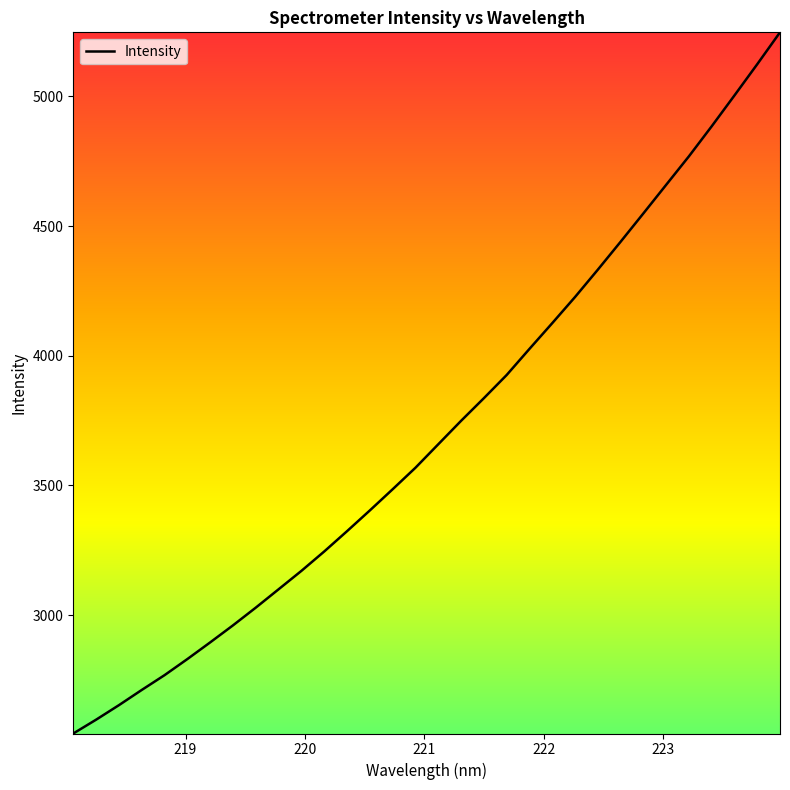

What is the smallest value displayed?

2543.0